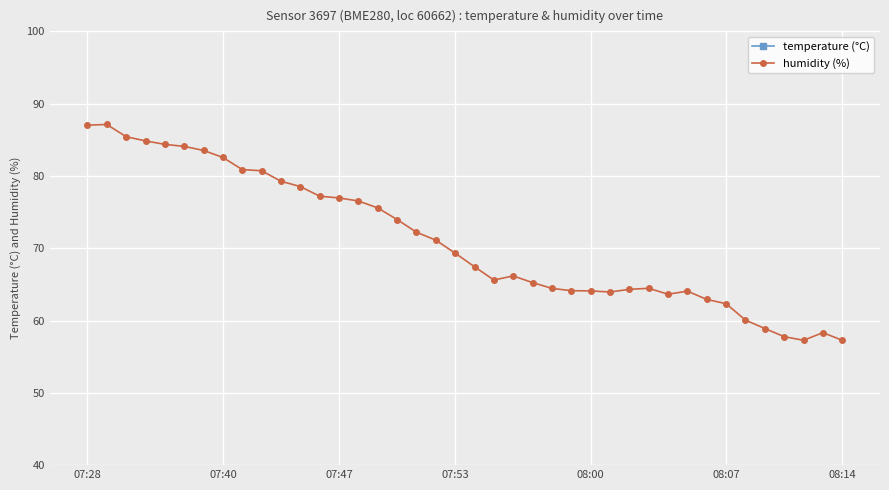

The humidity (%) series shows 22.4 at 08:07. True or false?

False